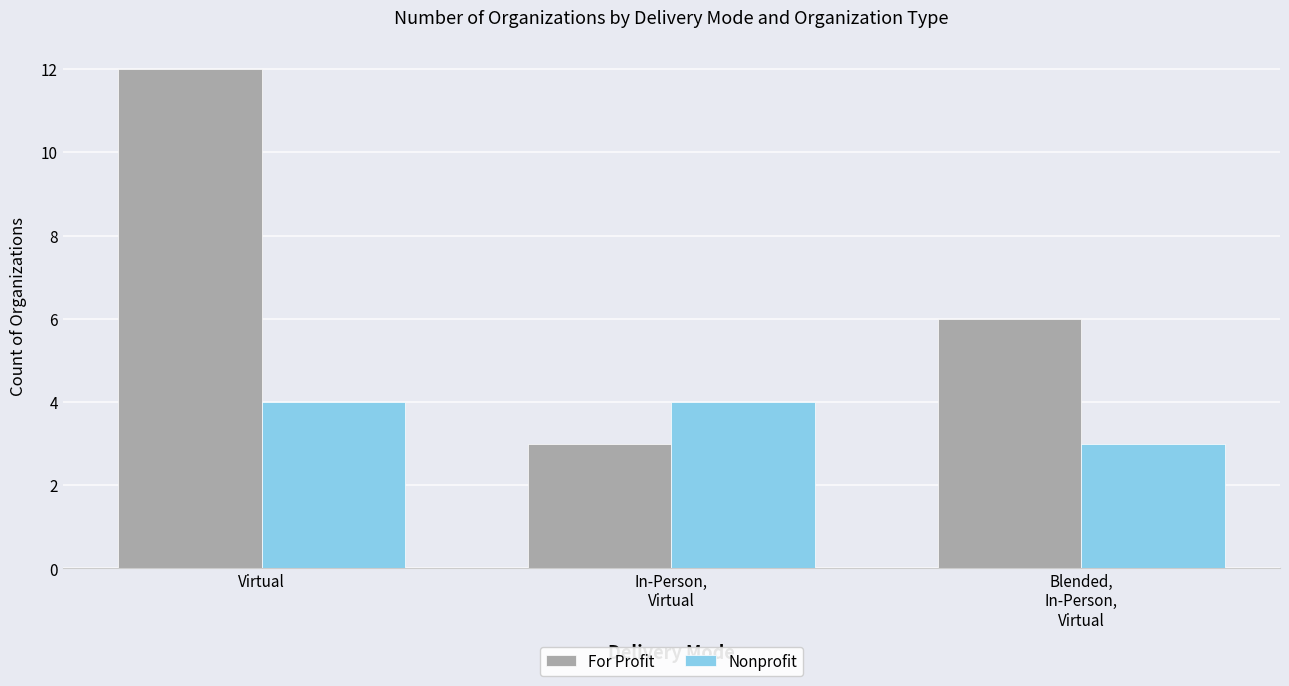

What is the label of the 2nd bar from the left?

In-Person,
Virtual